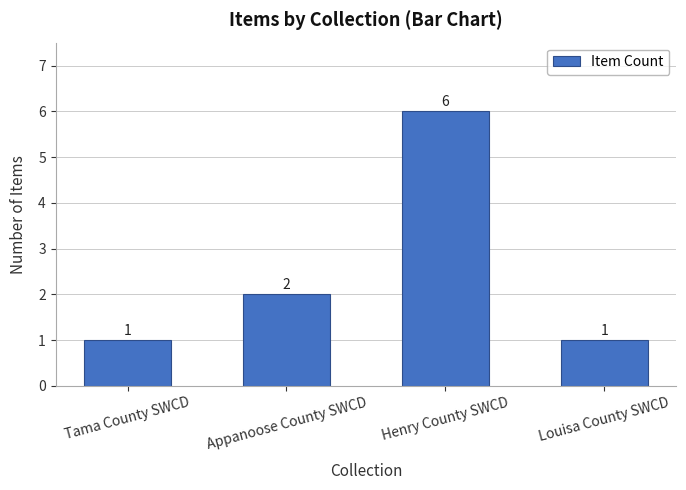

What is the smallest value displayed?

1